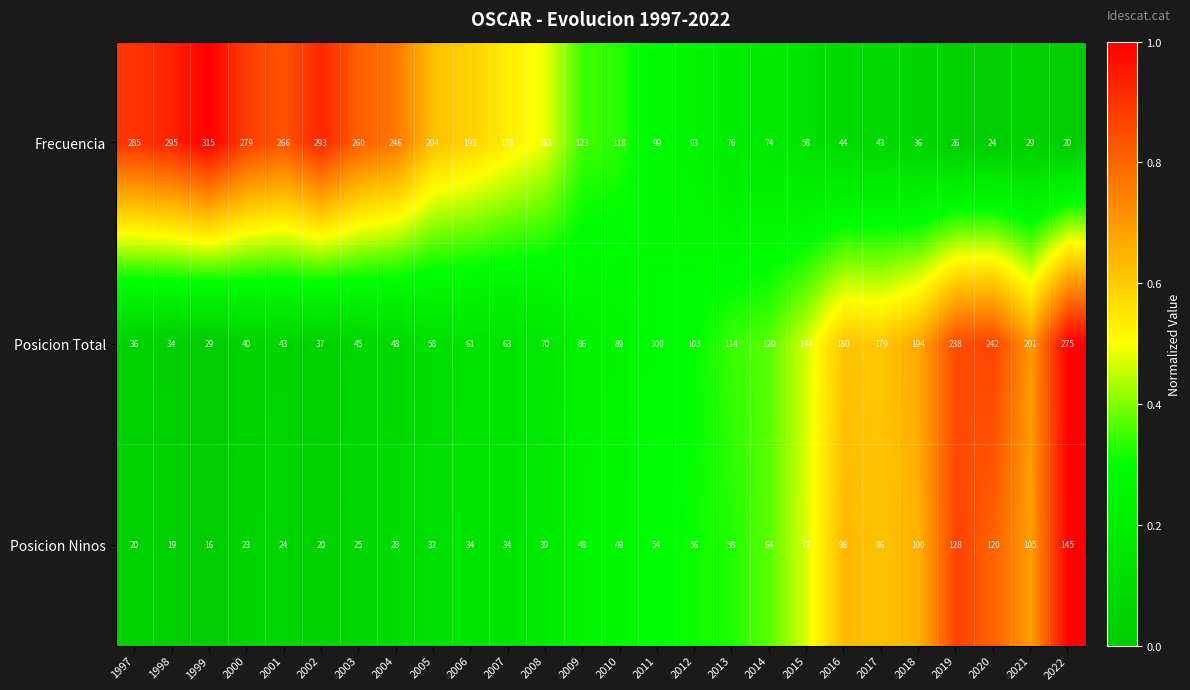

At which category is the sum across all series the highest?

2022